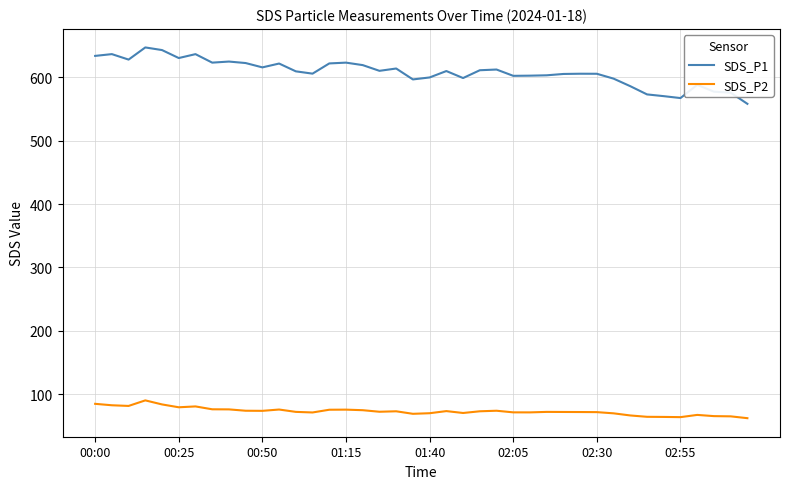

List the series in order of their overall mean, highest first.

SDS_P1, SDS_P2